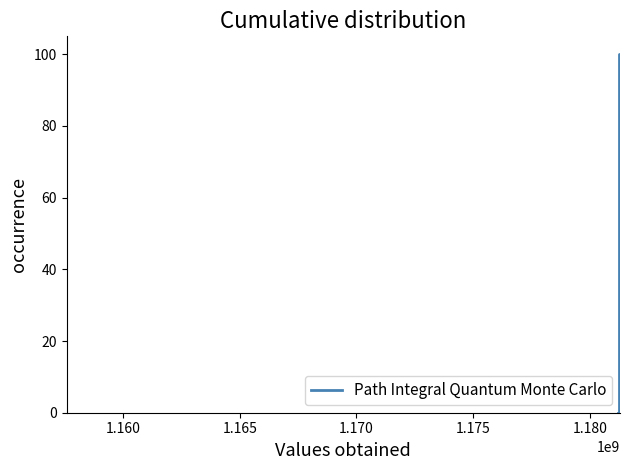

Count the number of values greater than 40.

3